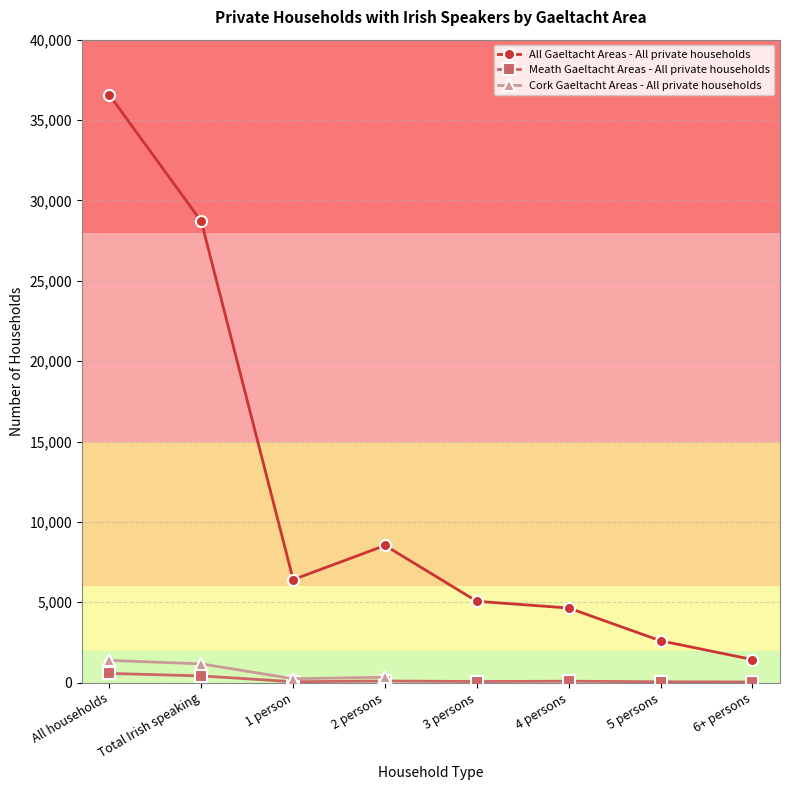

True or false: Meath Gaeltacht Areas - All private households and Cork Gaeltacht Areas - All private households cross at least once.

False